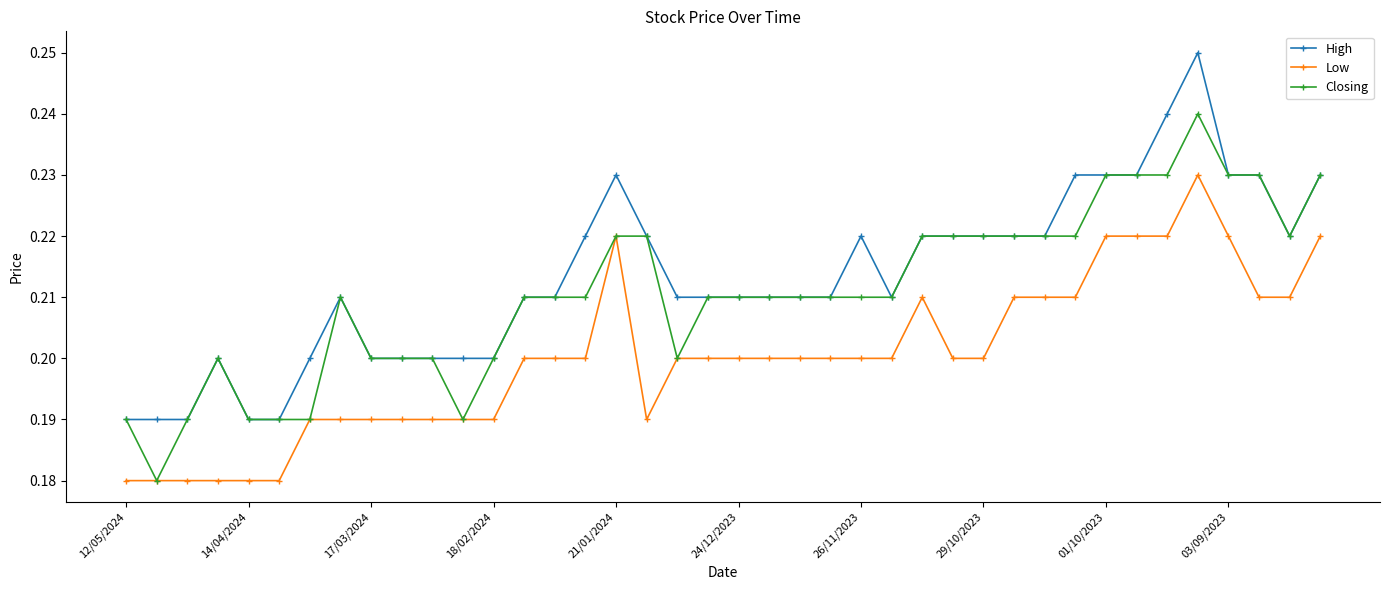

True or false: Low and High cross at least once.

False